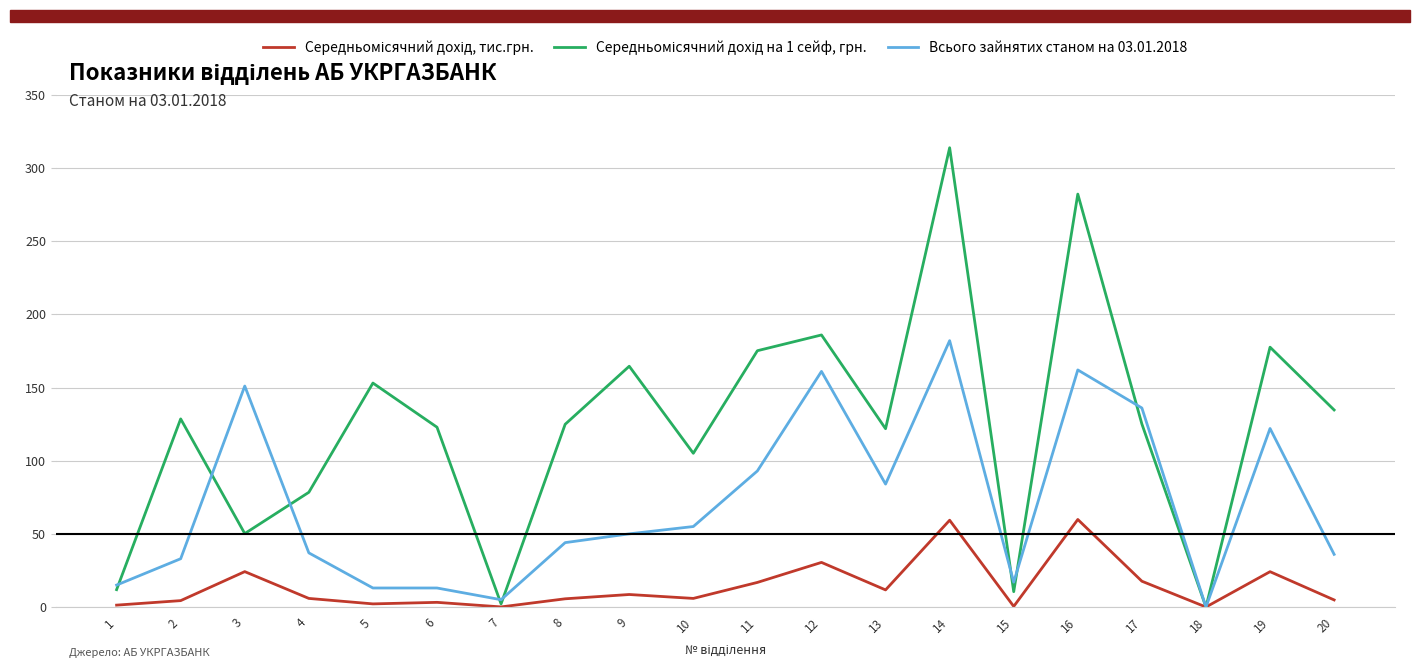

True or false: Всього зайнятих станом на 03.01.2018 has a value of 122.6 at 11.

False